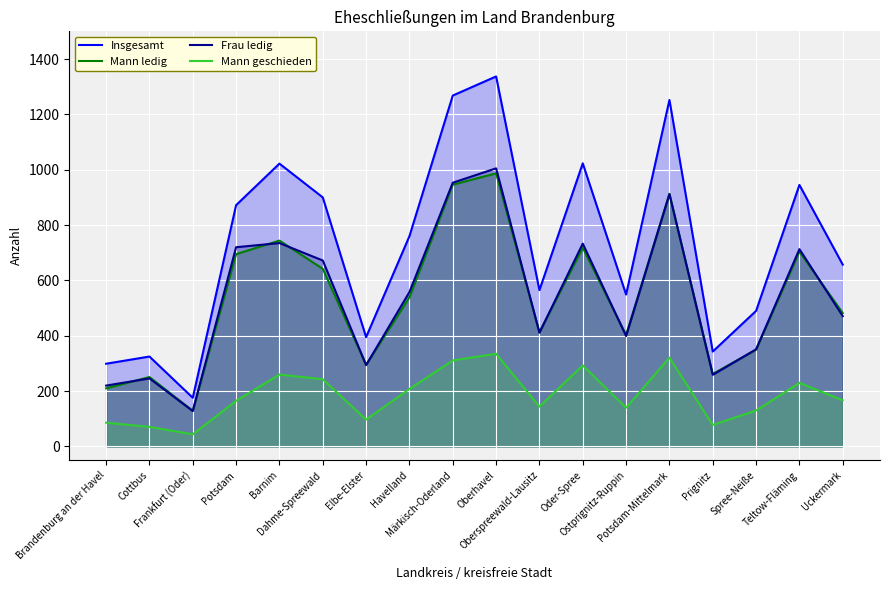

Where is Mann ledig nearest to the value 558?

Havelland